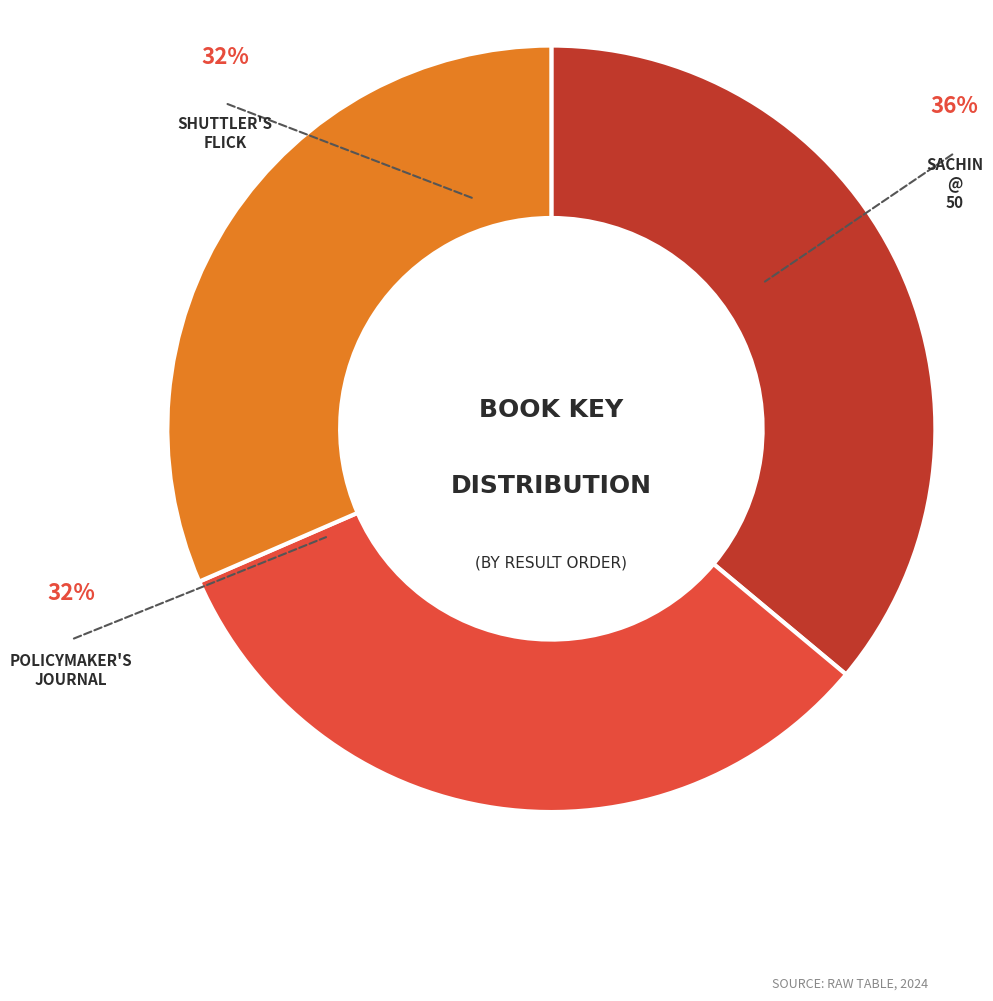

Count the number of slices in the pie.

3